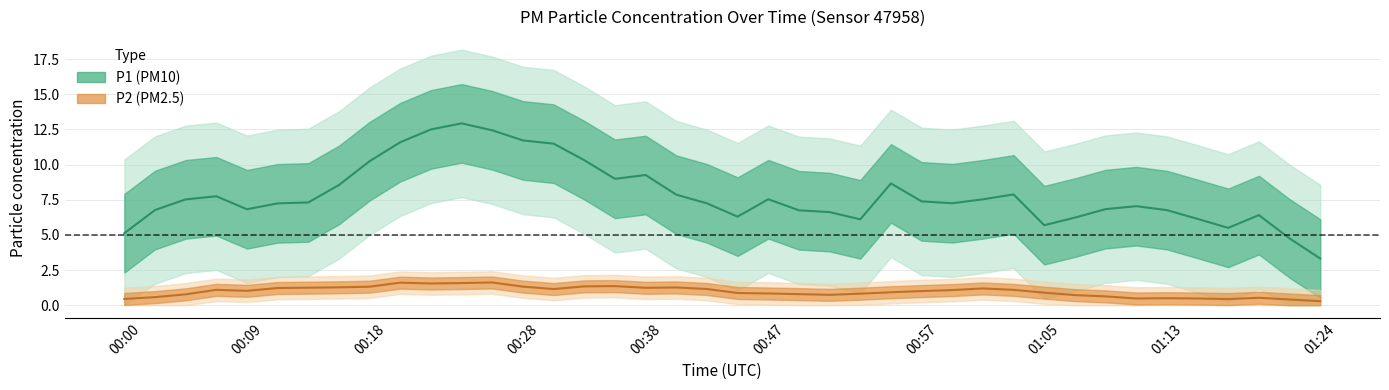

Which series has the largest total across all categories?

P1